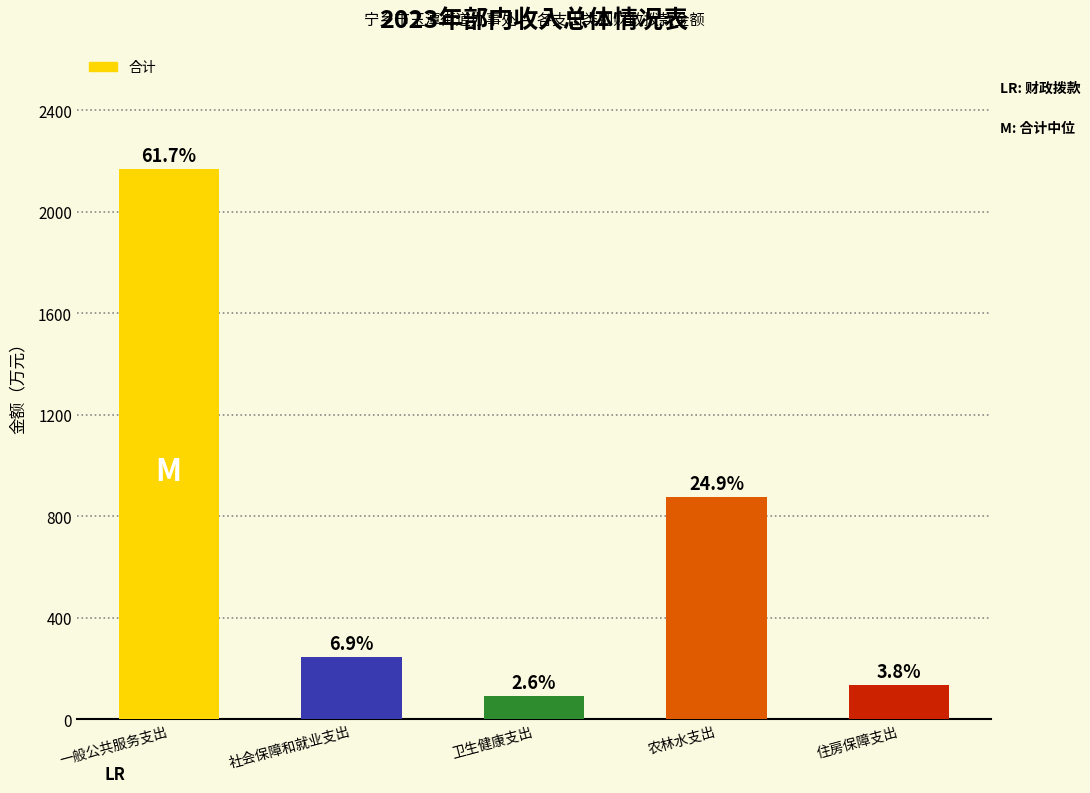

List the labels in order of value, smallest first.

卫生健康支出, 住房保障支出, 社会保障和就业支出, 农林水支出, 一般公共服务支出